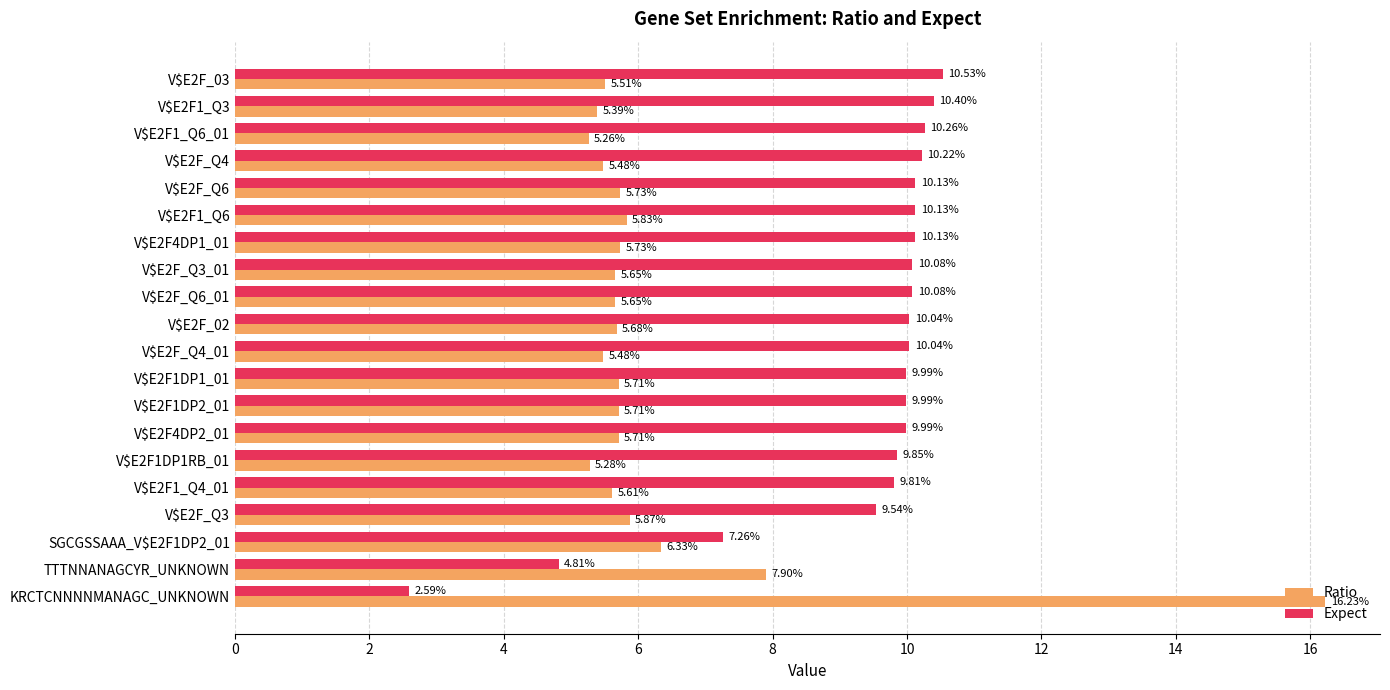

Which category has the lowest value across all series?

KRCTCNNNNMANAGC_UNKNOWN